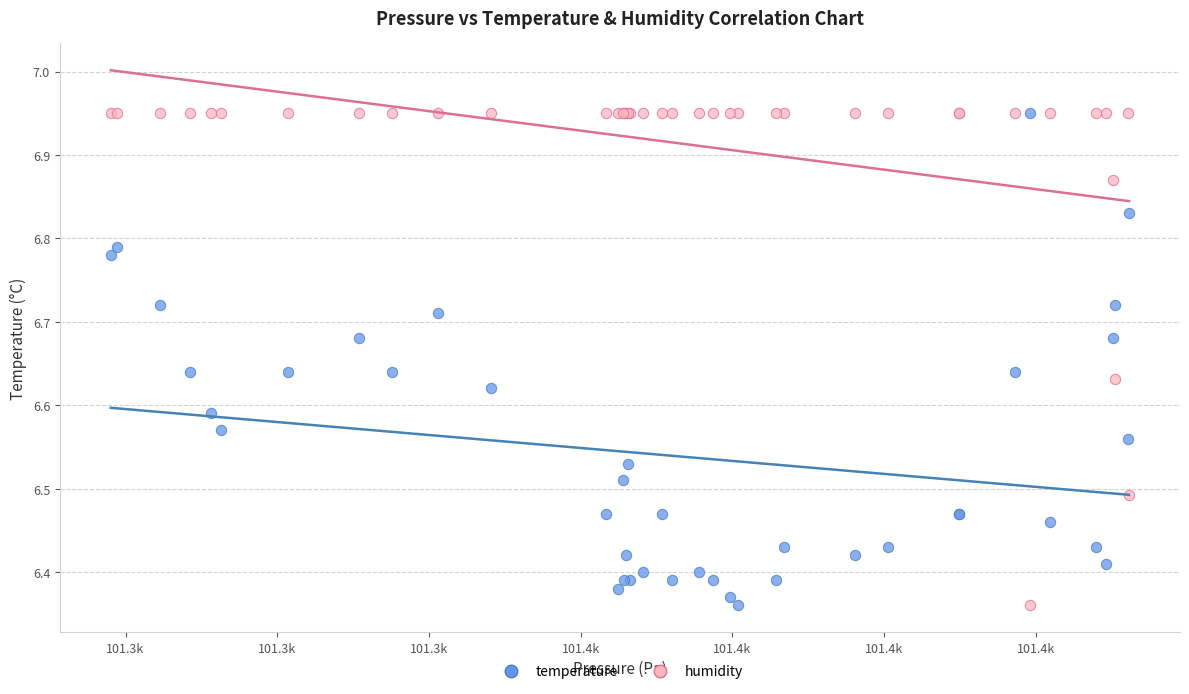

What is the X range (max minus min) for the scatter plot?

134.2